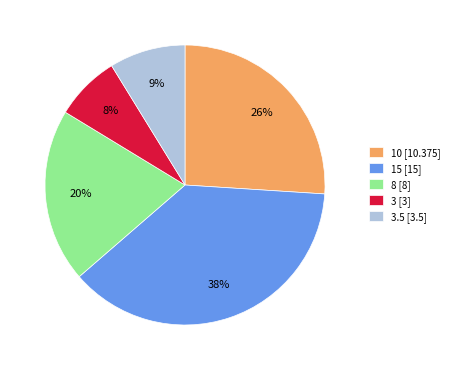

To the nearest percent, what portion does 8 [8] represent?

20%